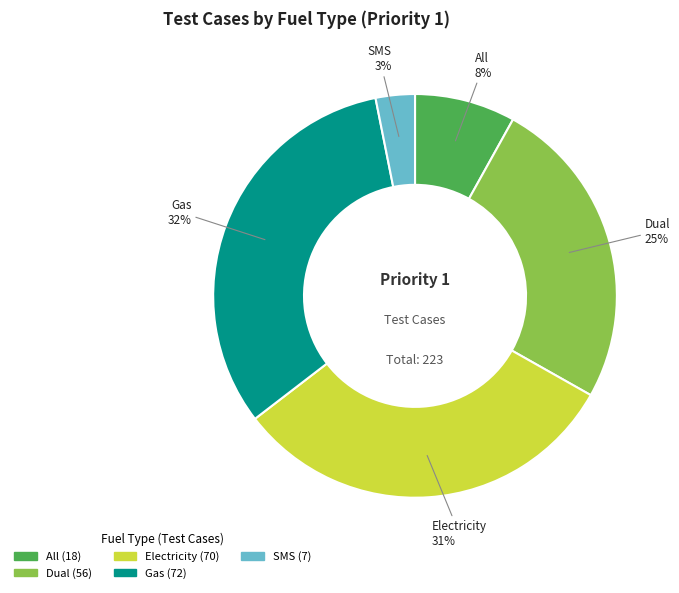

How many segments does this pie chart have?

5